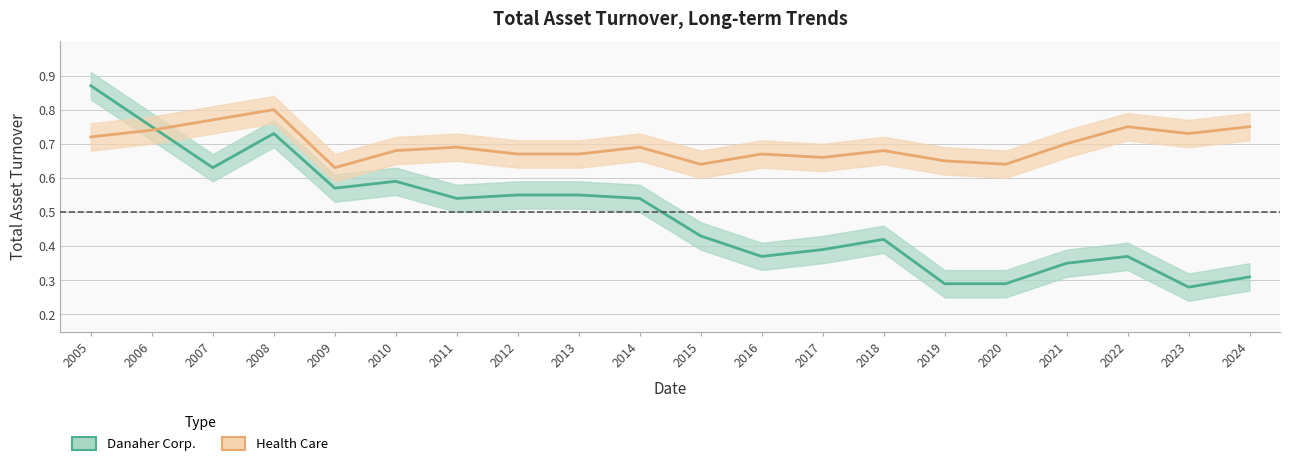

True or false: Health Care and Danaher Corp. intersect in this chart.

True